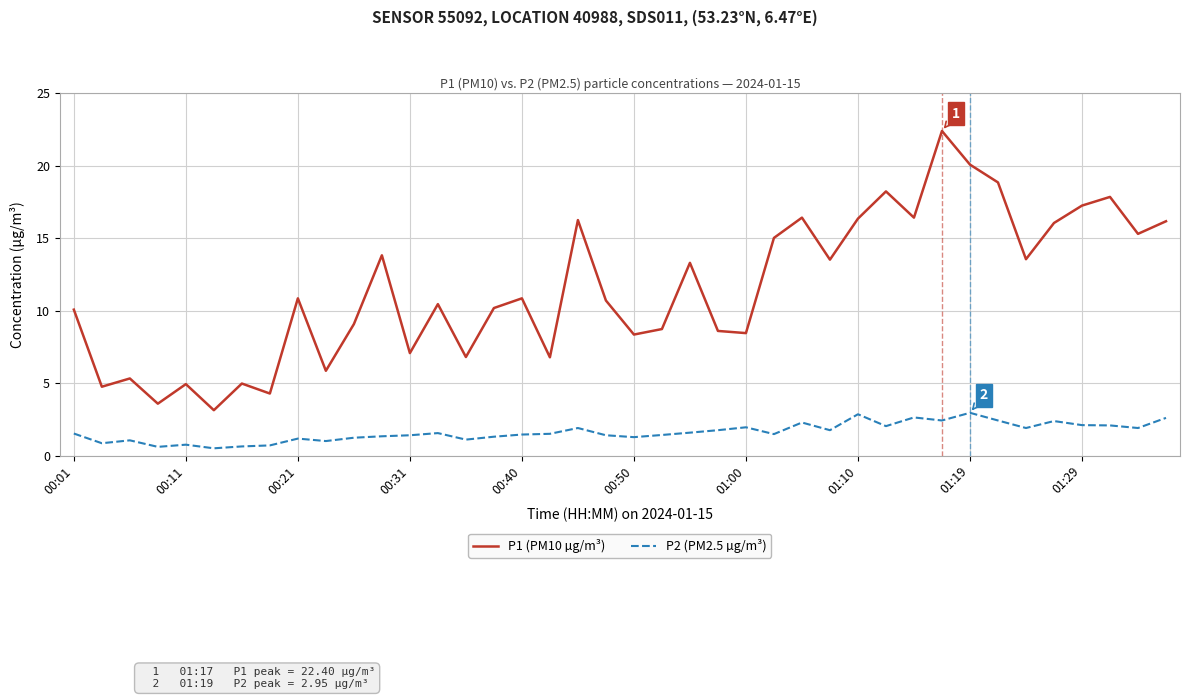

Does the chart display data point markers on the line(s)?

No